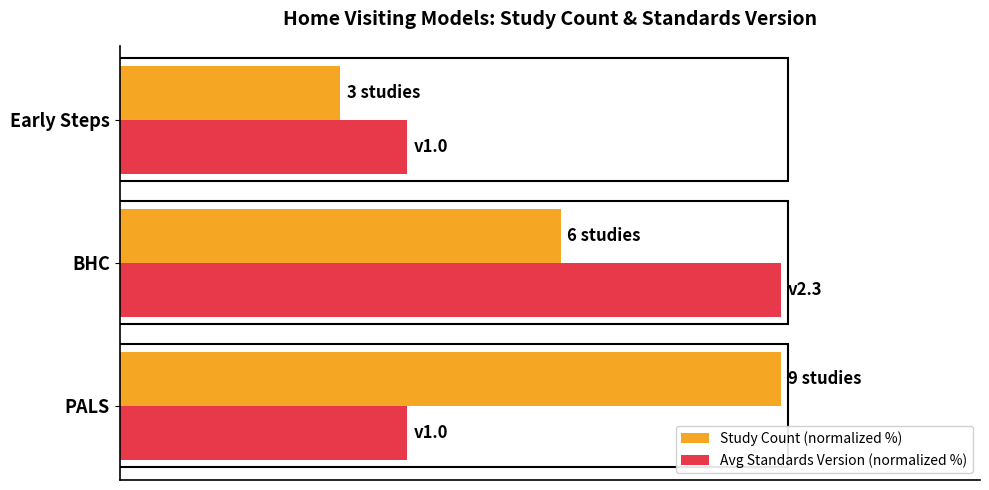

What is the difference between the second highest and minimum values in the Study Count (normalized %) series?

33.3